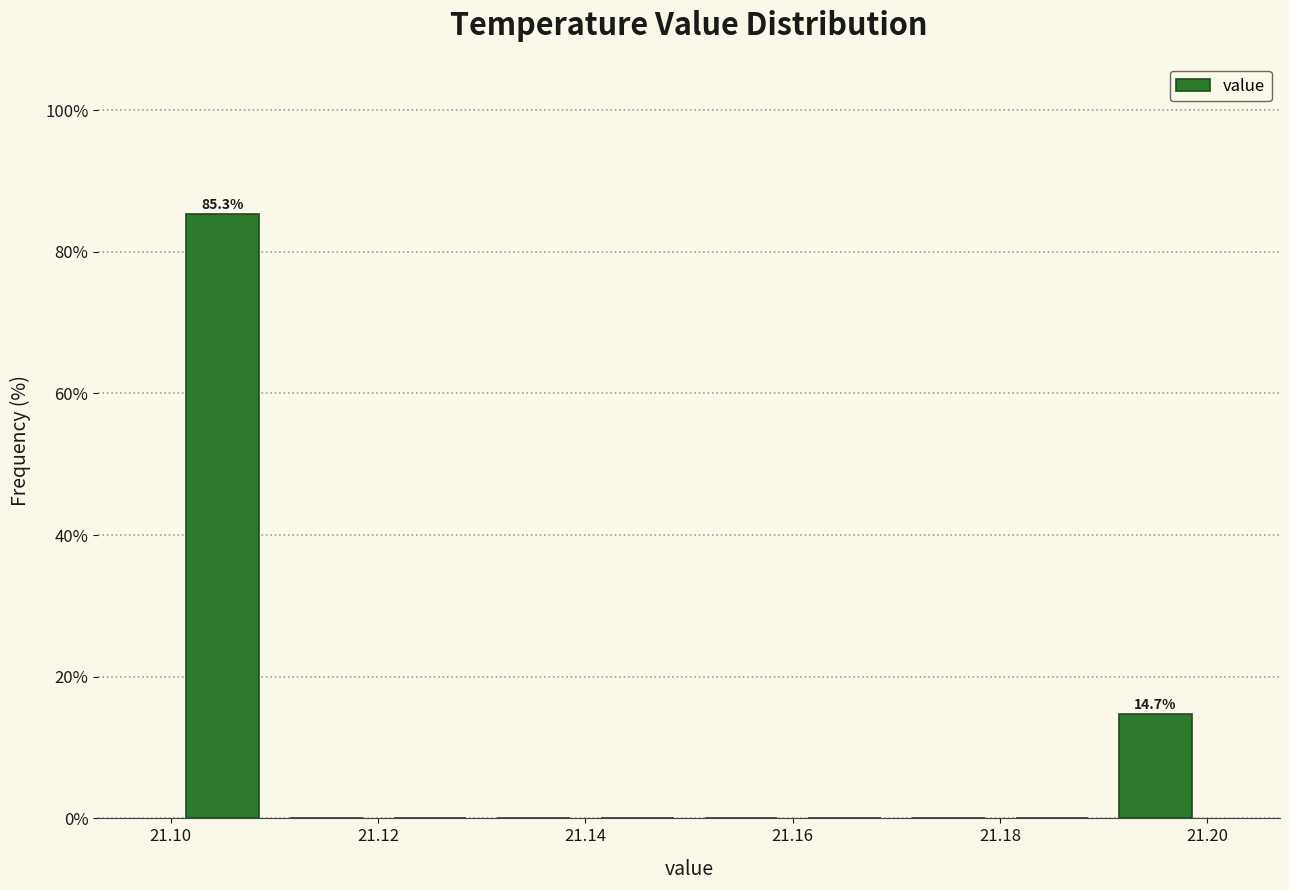

Which range on the x-axis has the tallest bar?

21.10 to 21.11